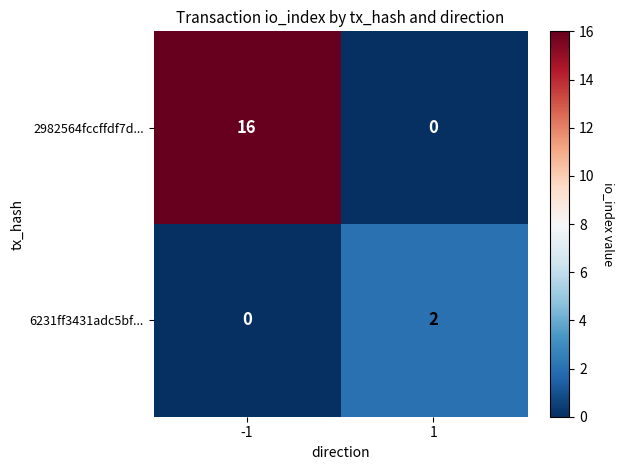

What is the sum of all 2982564fccffdf7d... values?

16